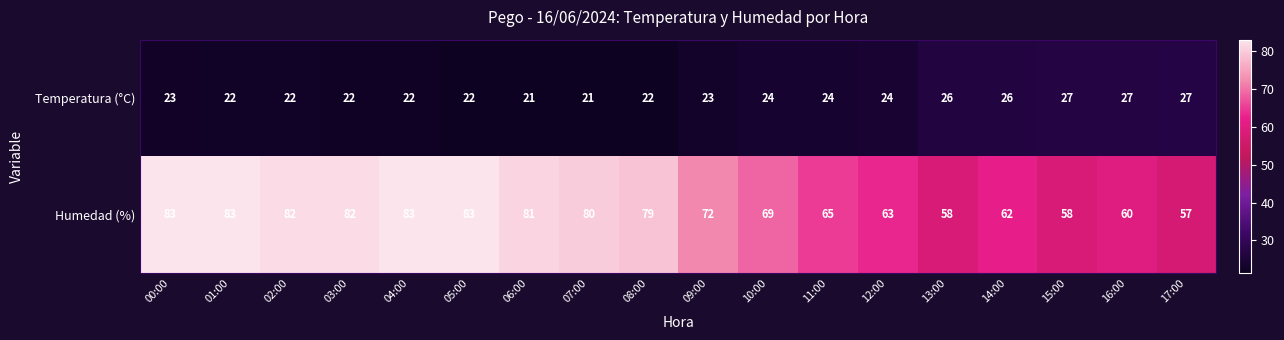

Is it true that Temperatura (°C) equals 29 at 05:00?

False